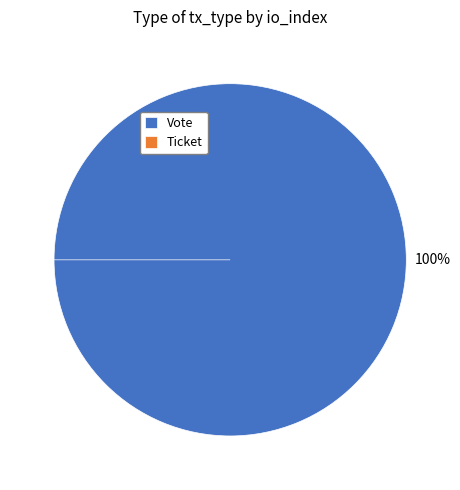

To the nearest percent, what is the difference between the Ticket (io_index=0) and Vote (io_index=1) slice percentages?

100%